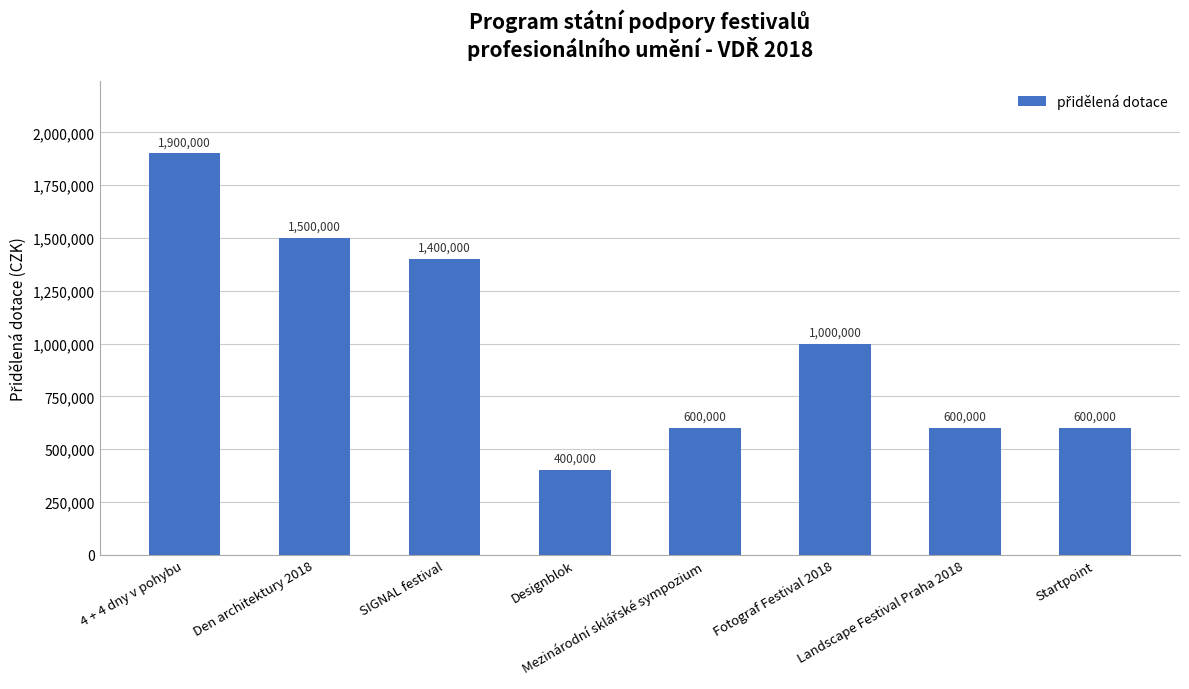

What is the value of the 4th bar from the left?

400000